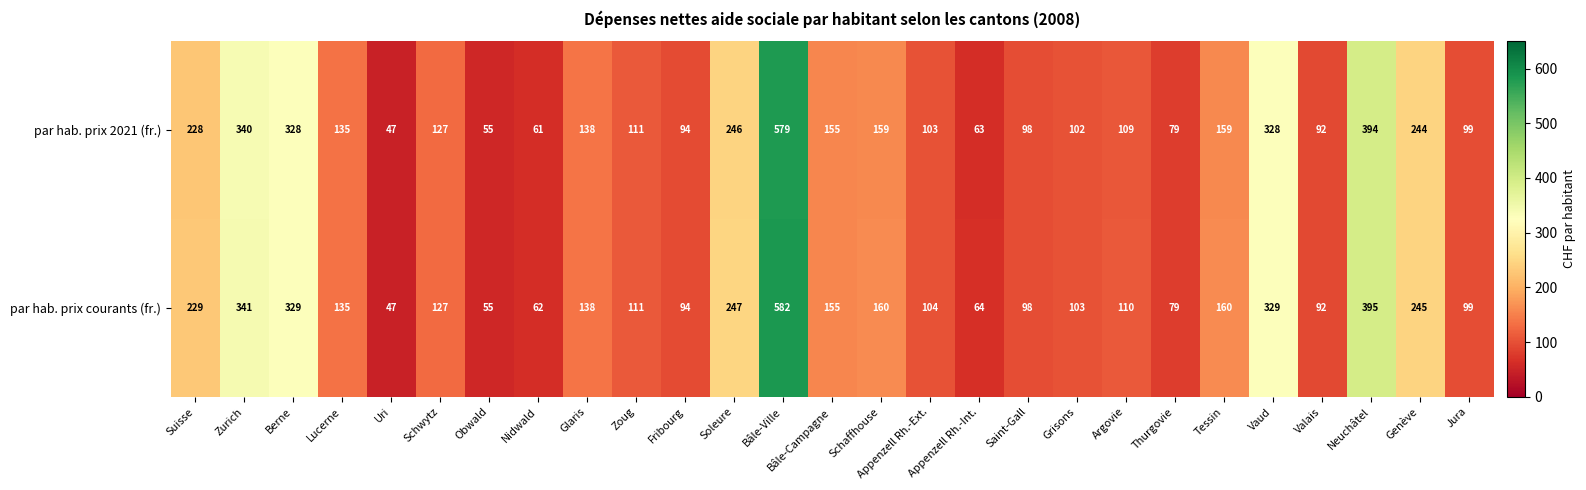

What is the difference between the highest and lowest values at Vaud?

1